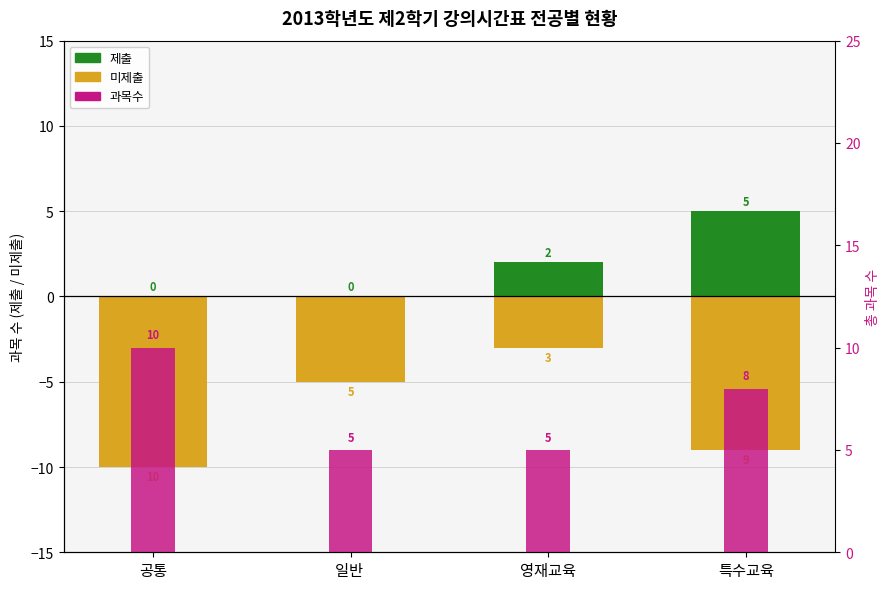

Is it true that 미제출 equals -2 at 특수교육?

False